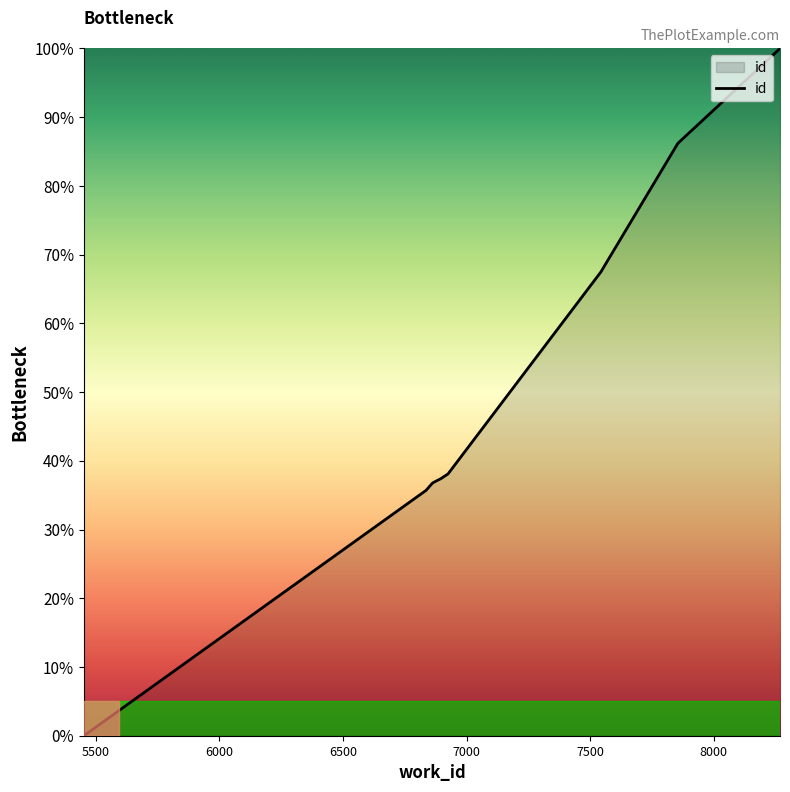

What is the maximum value shown in the chart?

100.0